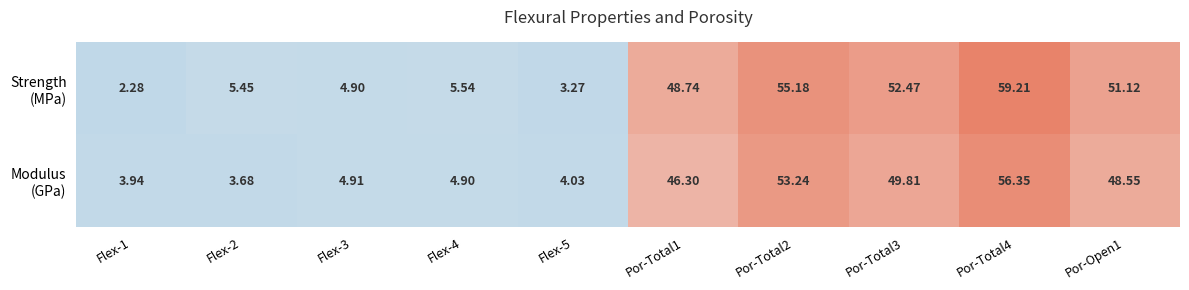

How many categories are shown in the chart?

10